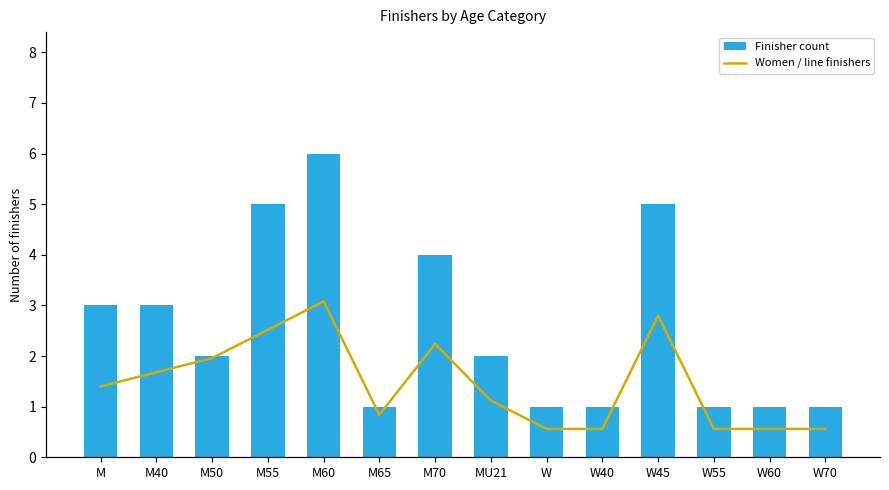

What is the approximate value of Women / line finishers at M70?

0.8